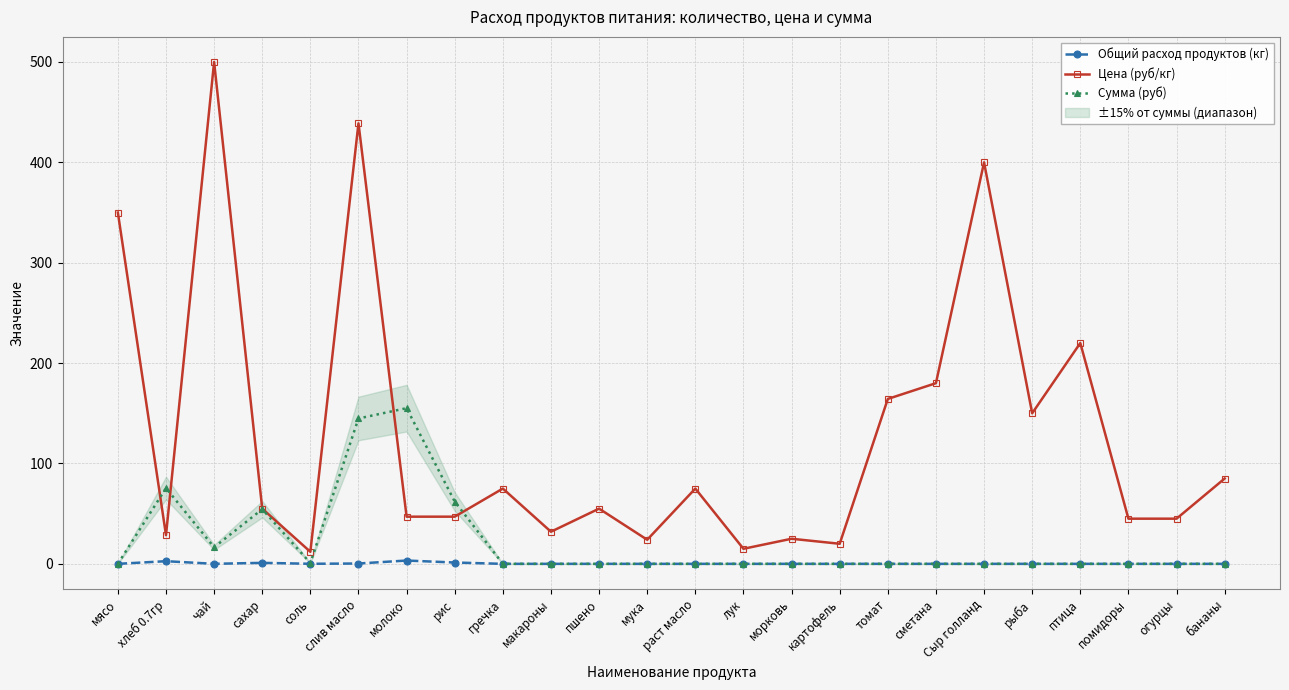

Which series has the largest range (max minus min)?

Цена (руб/кг)